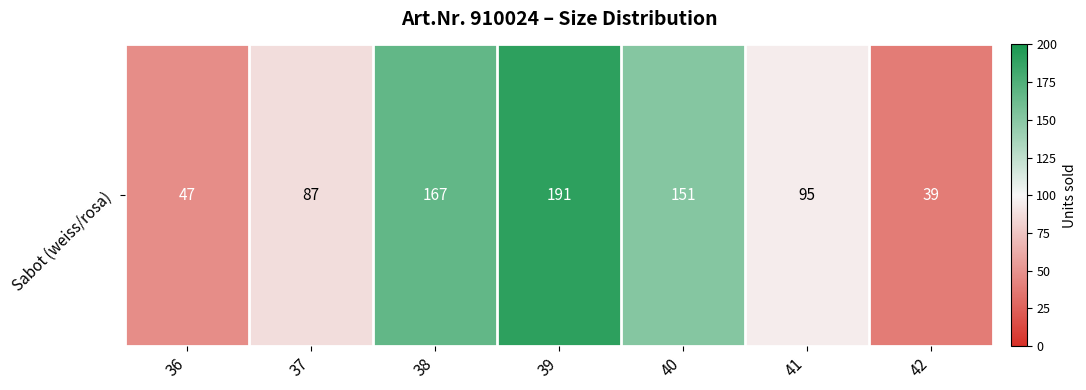

Is it true that the value at 40 is 224?

False